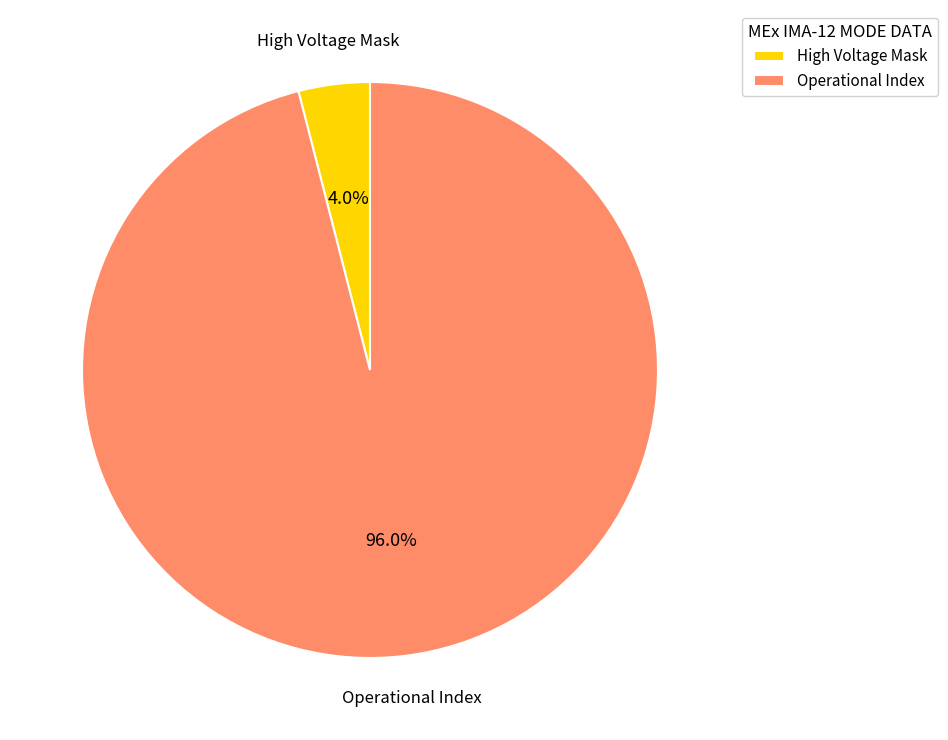

Which slice is the largest?

Operational Index